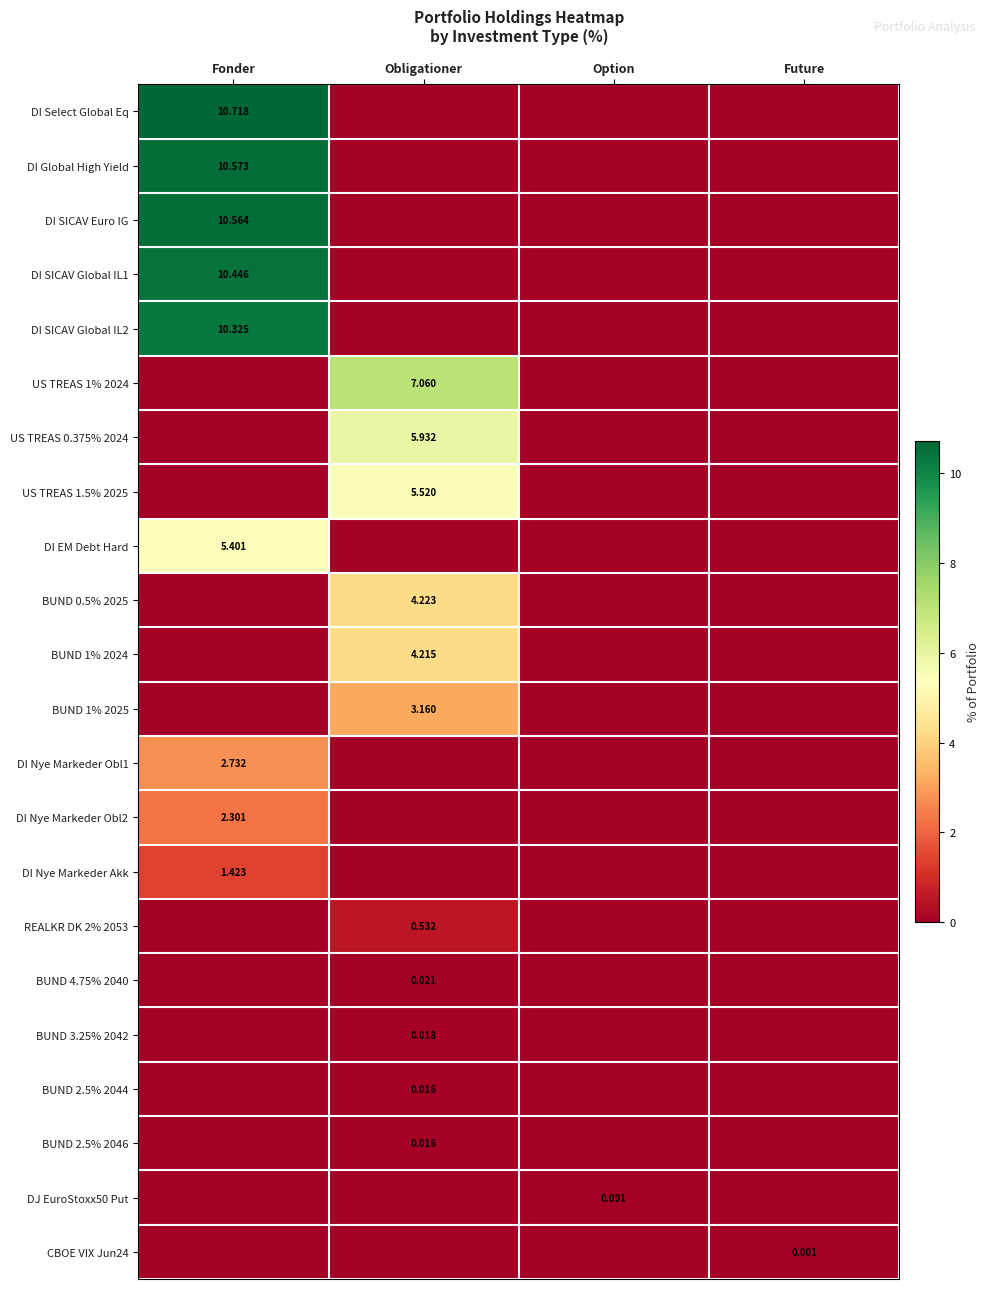

How many positive values does the DI SICAV Global IL1 series have?

1